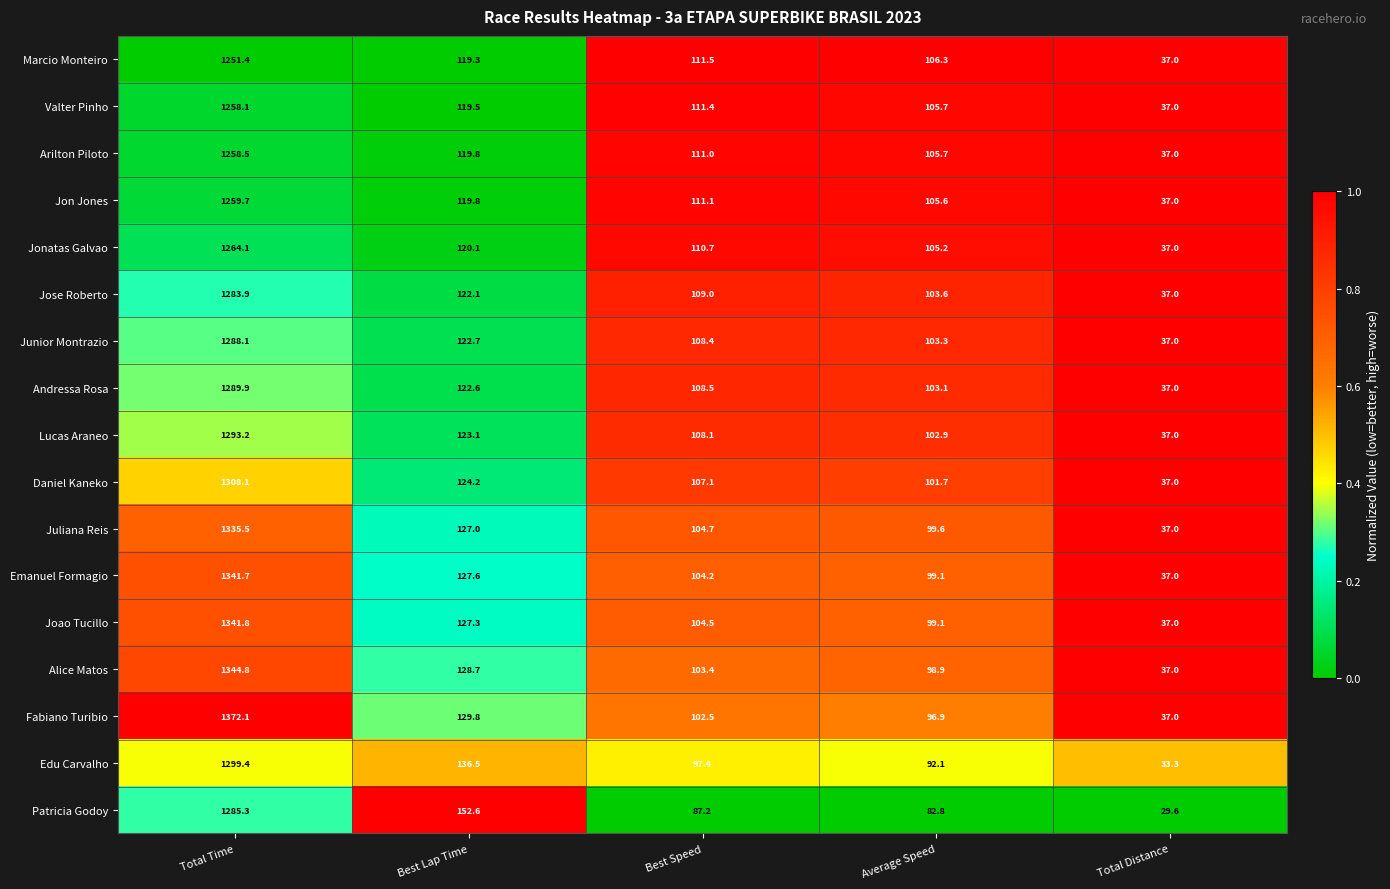

True or false: Jonatas Galvao has a value of 1694.2 at Total Time.

False